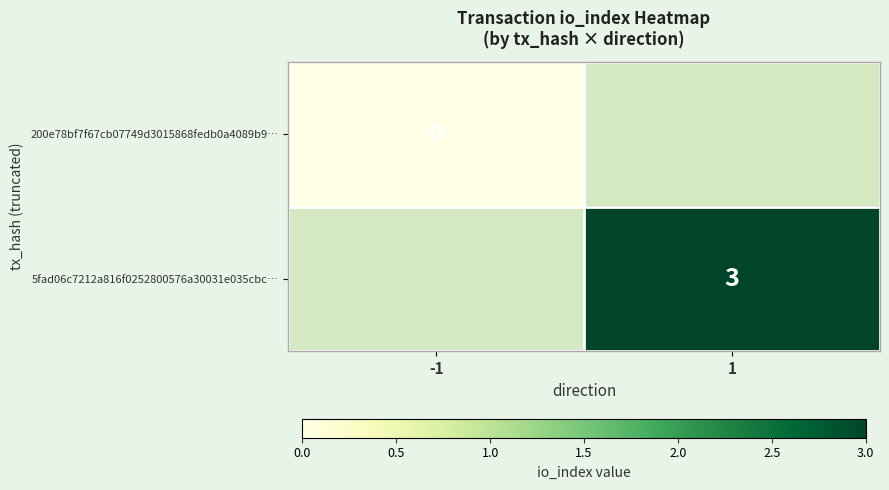

Is it true that 5fad06c7212a816f0252800576a30031e035cbc… equals 5 at 1?

False